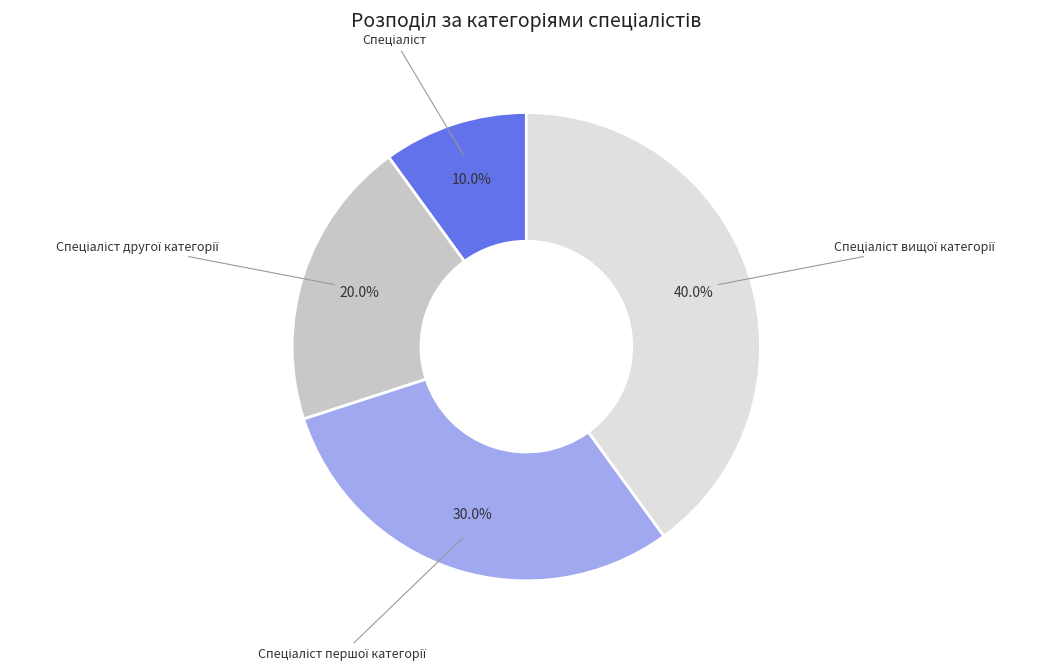

Does any single category account for the majority?

No